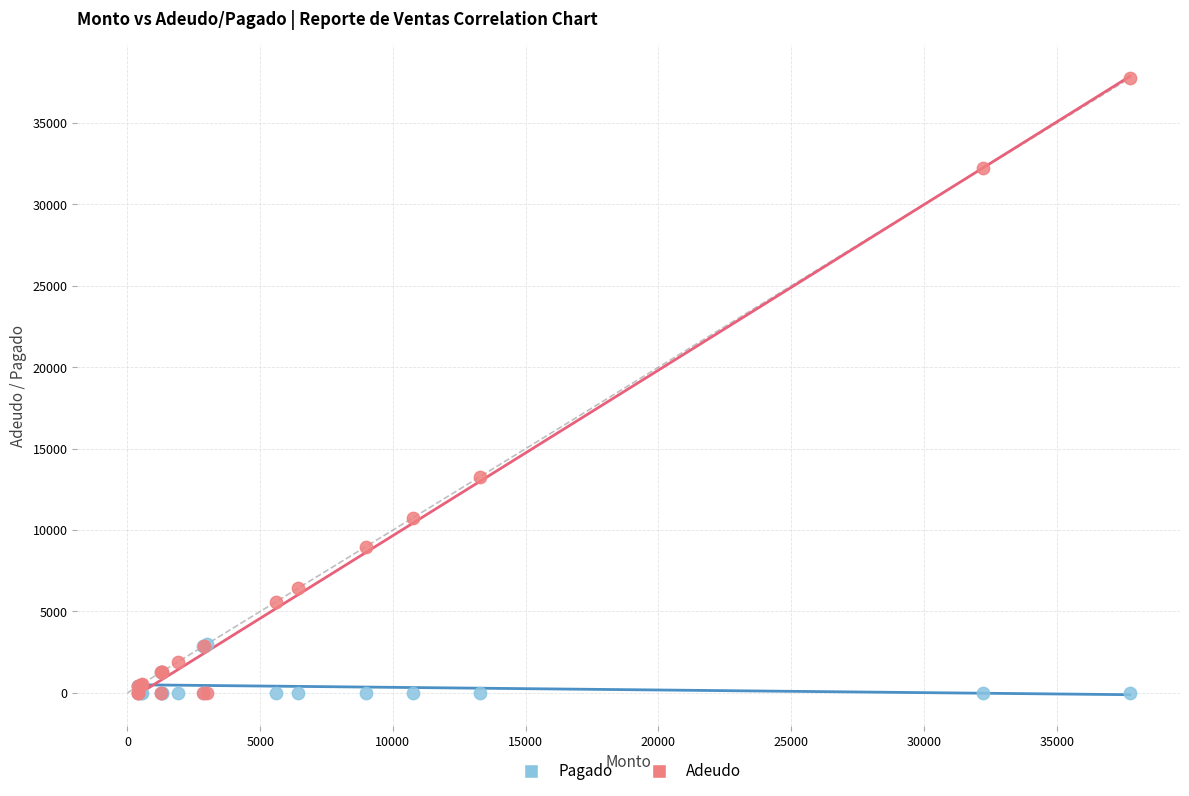

Which series has the largest Y range (max minus min)?

Adeudo